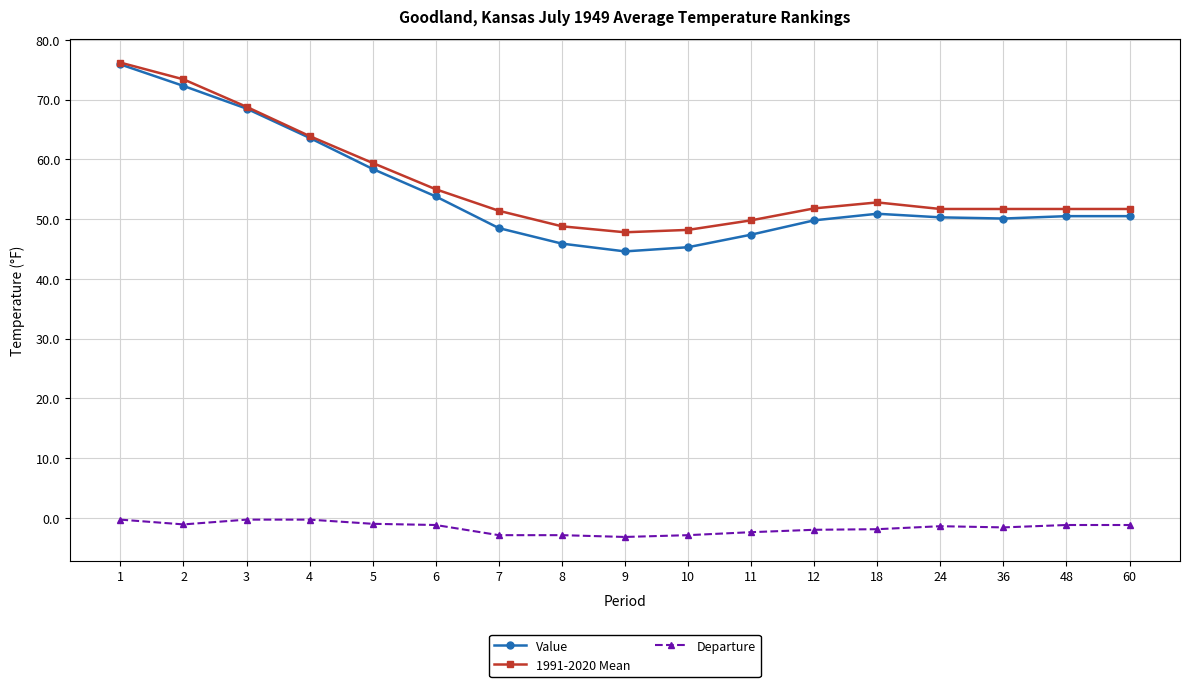

How many lines are shown in the chart?

3